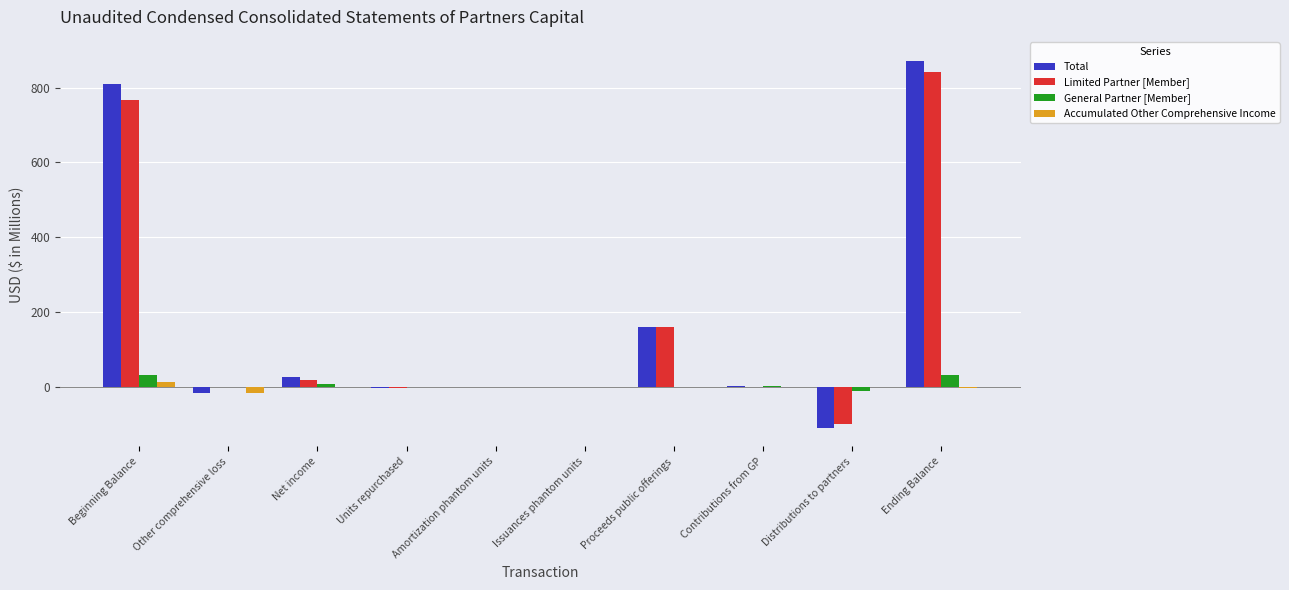

How many categories are shown in the chart?

10